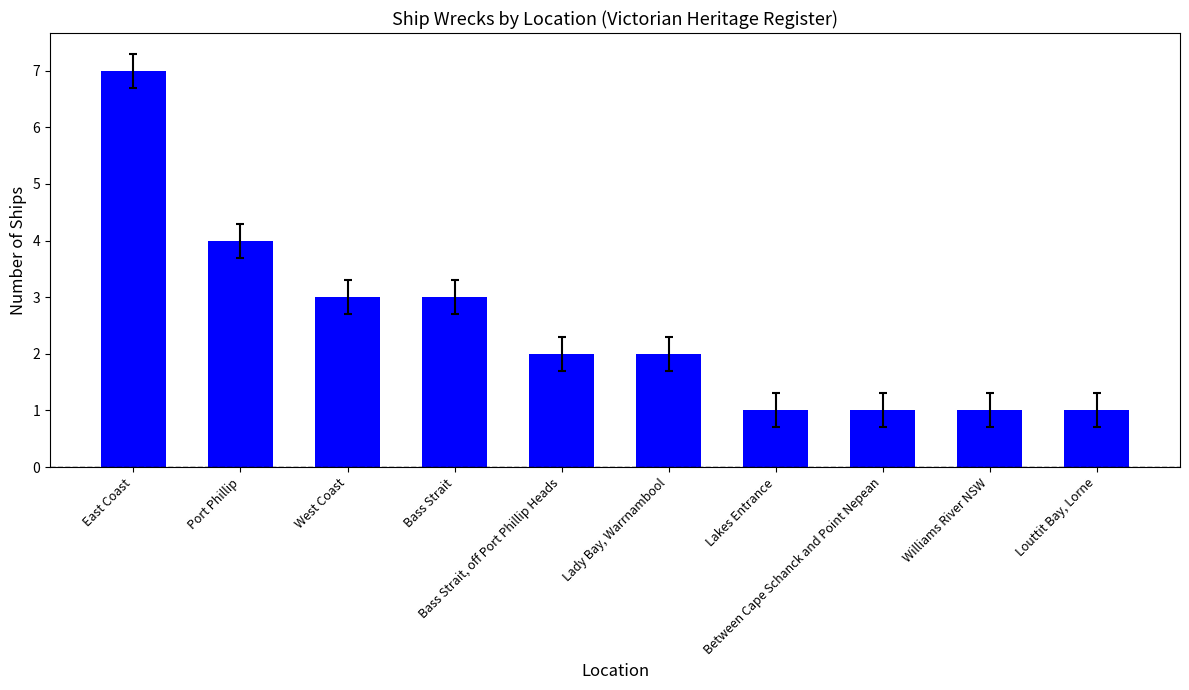

What position from the left is Bass Strait, off Port Phillip Heads?

5